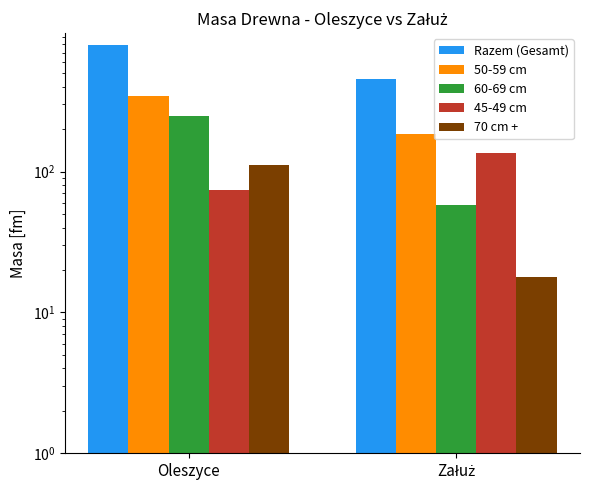

What is the greatest value displayed?

795.6